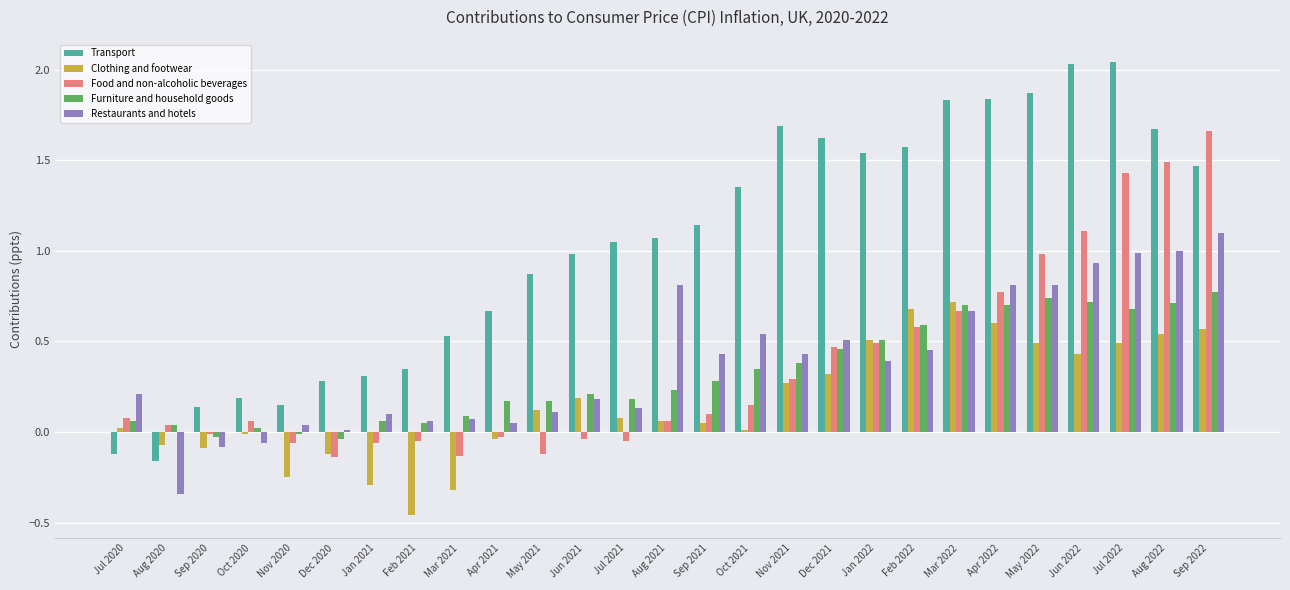

What position from the left is Jun 2022?

24